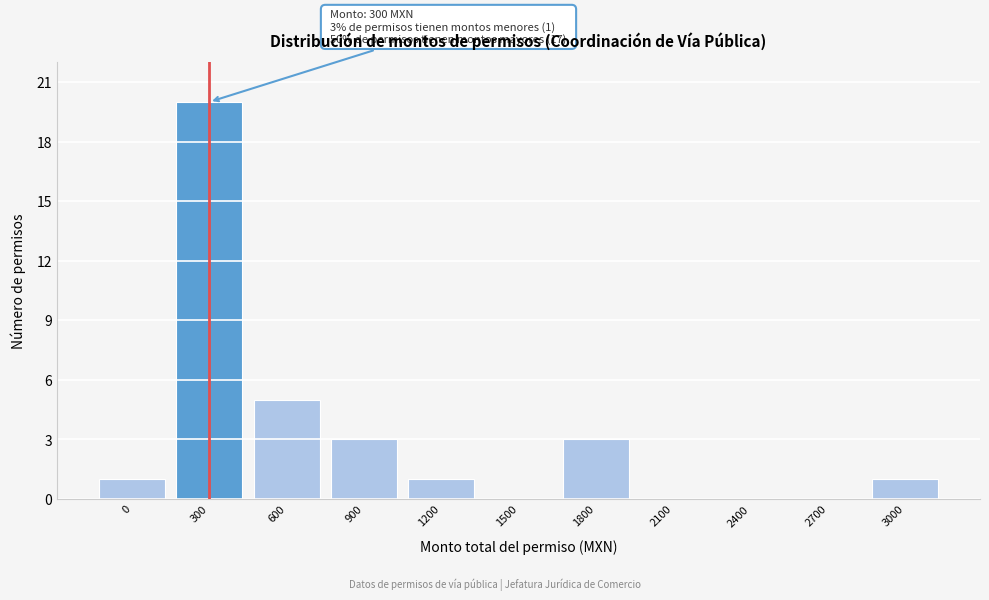

Reading right to left, transcribe all the data shown in this chart.

3000=1	2700=0	2400=0	2100=0	1800=3	1500=0	1200=1	900=3	600=5	300=20	0=1